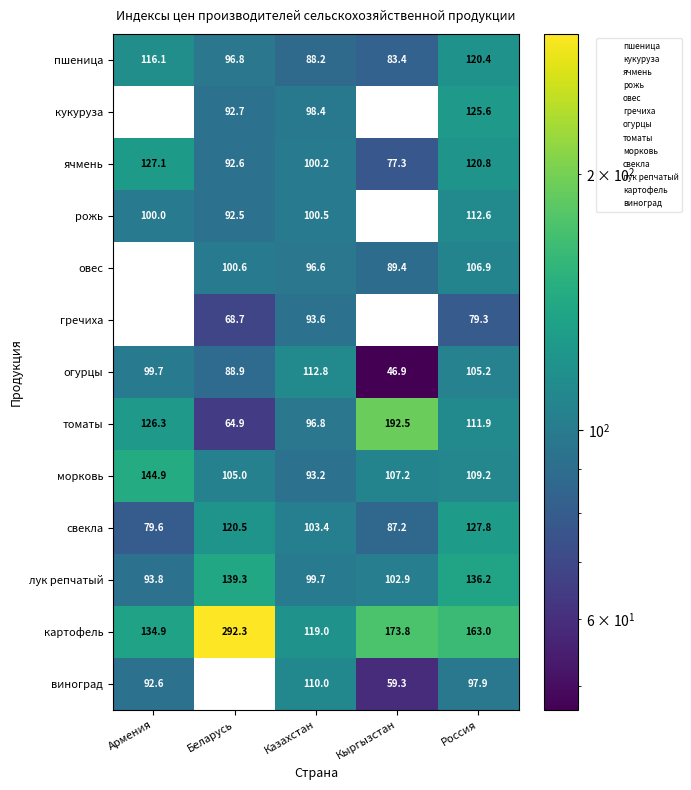

At how many categories does at least one series exceed 159?

3